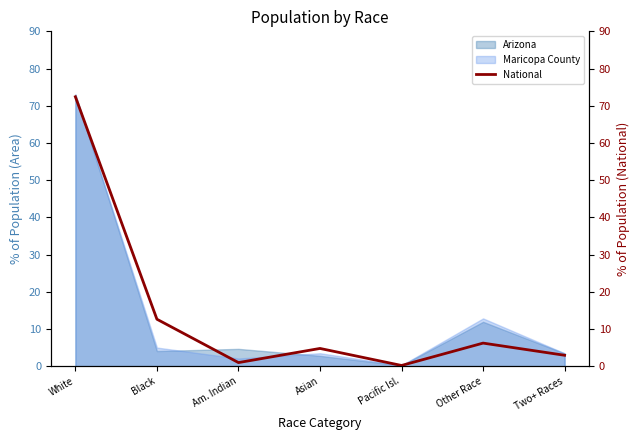

What is the label of the 2nd point from the right?

Other Race